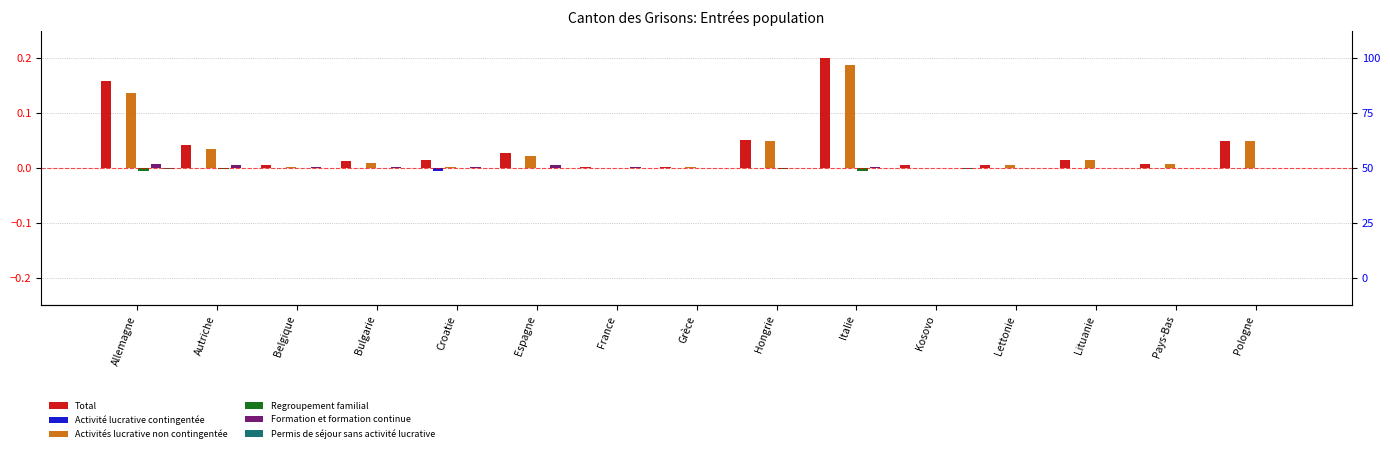

Which series has the widest spread of values?

Total